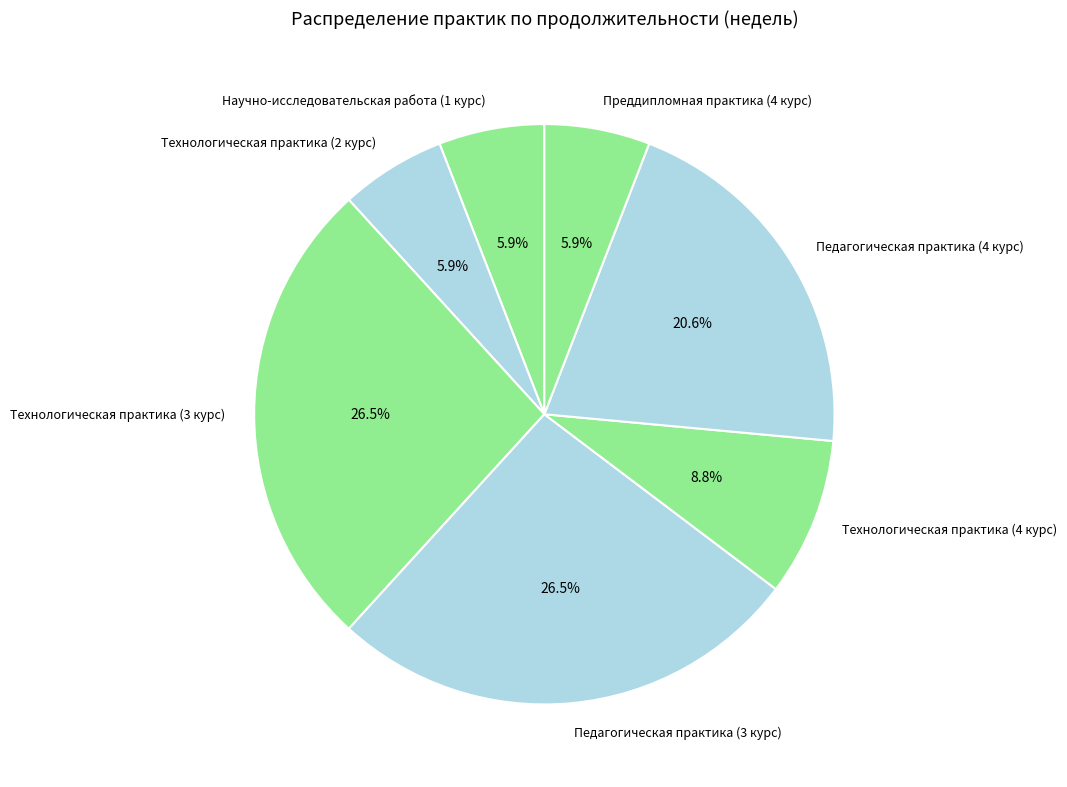

Count the number of slices in the pie.

7